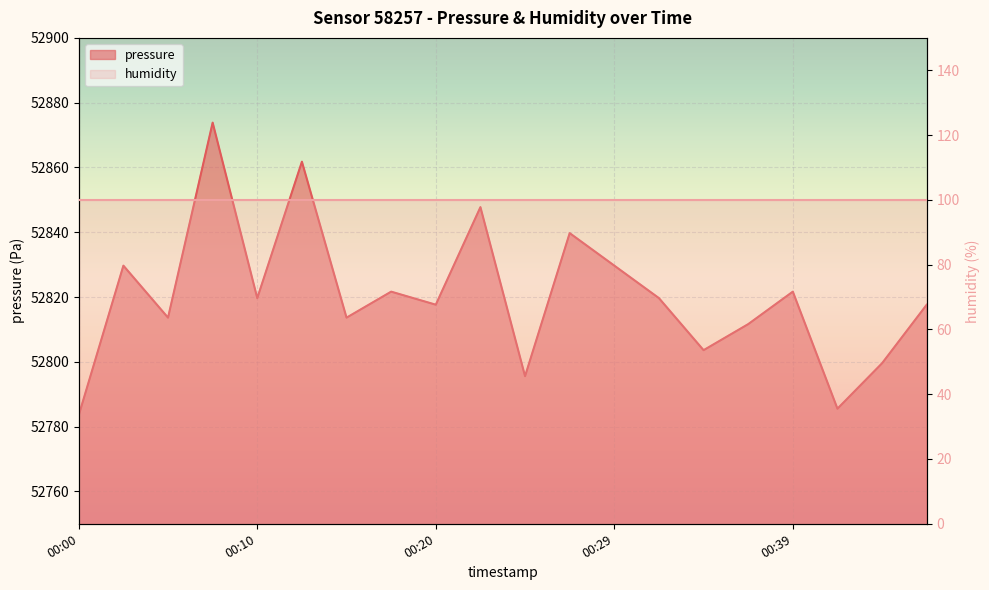

What is the change in value from 00:05 to 00:32?

+6.0